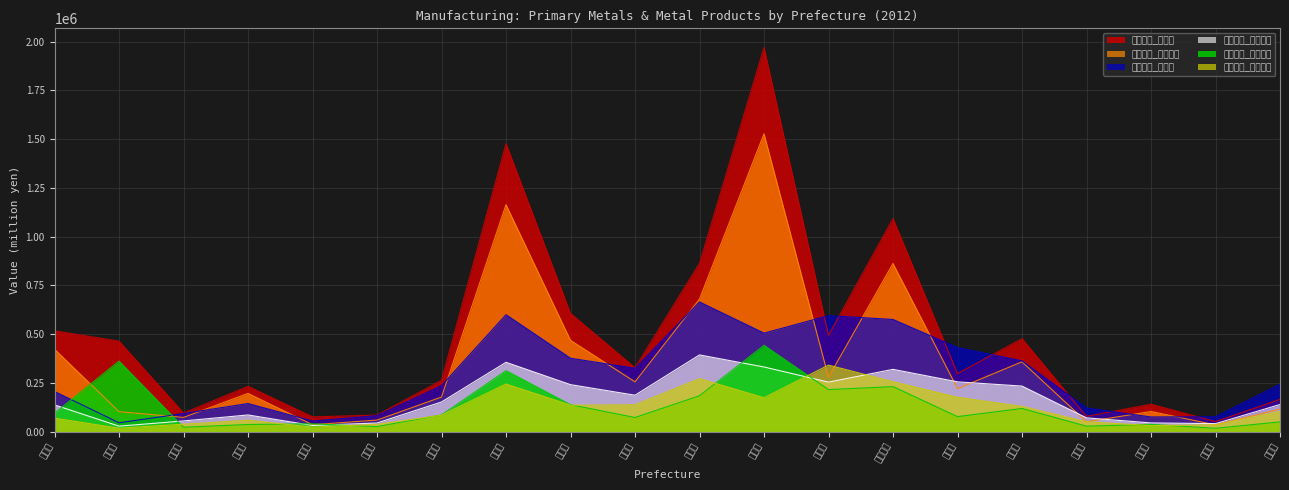

True or false: 金属製品_付加価値 and 金属製品_産出額 intersect in this chart.

False